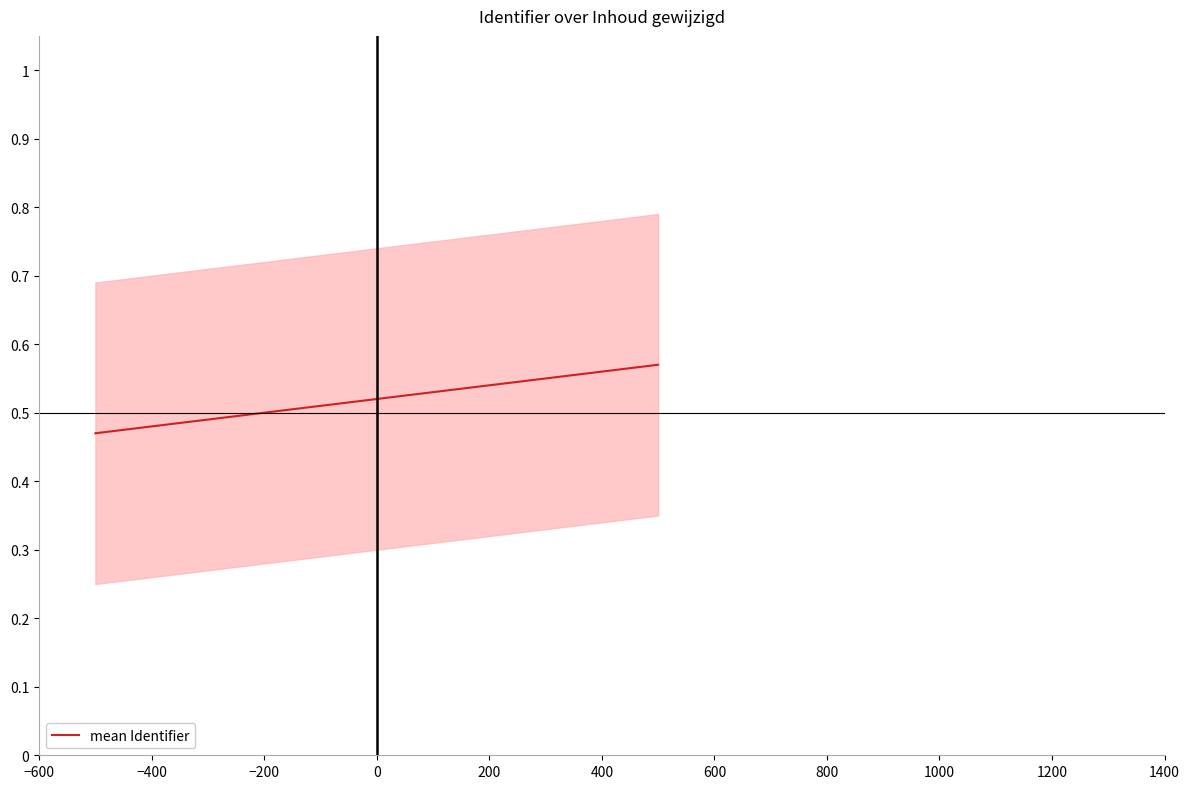

What is the value of the 2nd point from the left?

0.6